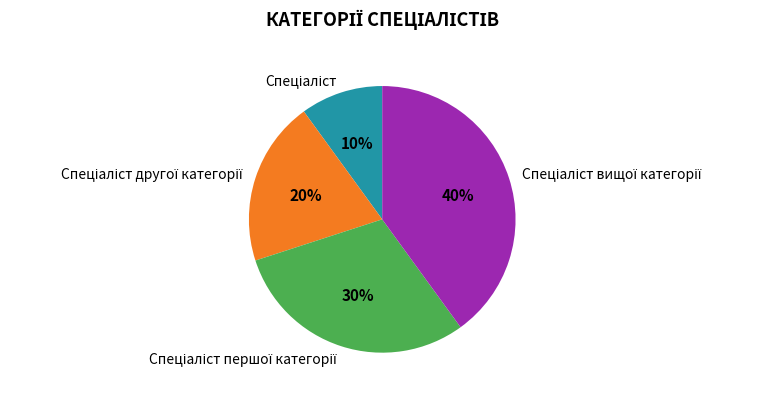

Is there a majority slice in this chart?

No